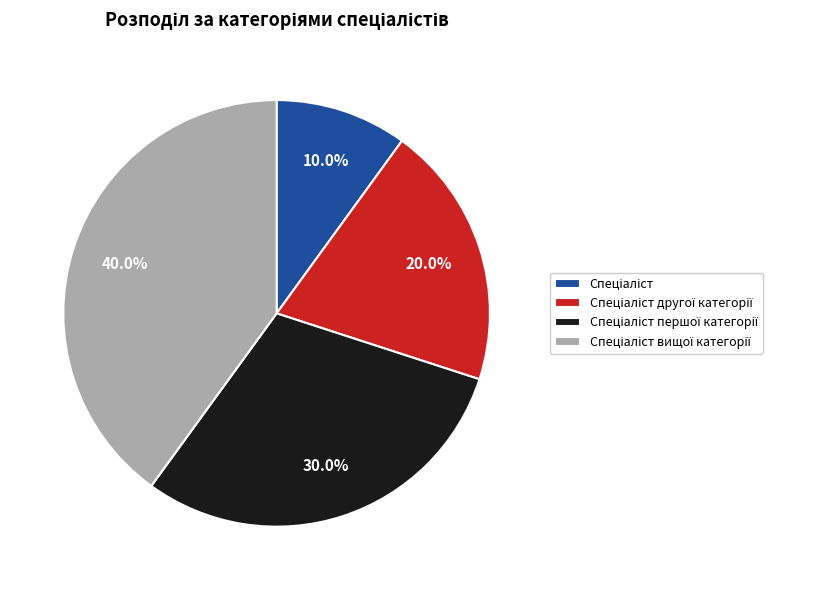

Is there a majority slice in this chart?

No